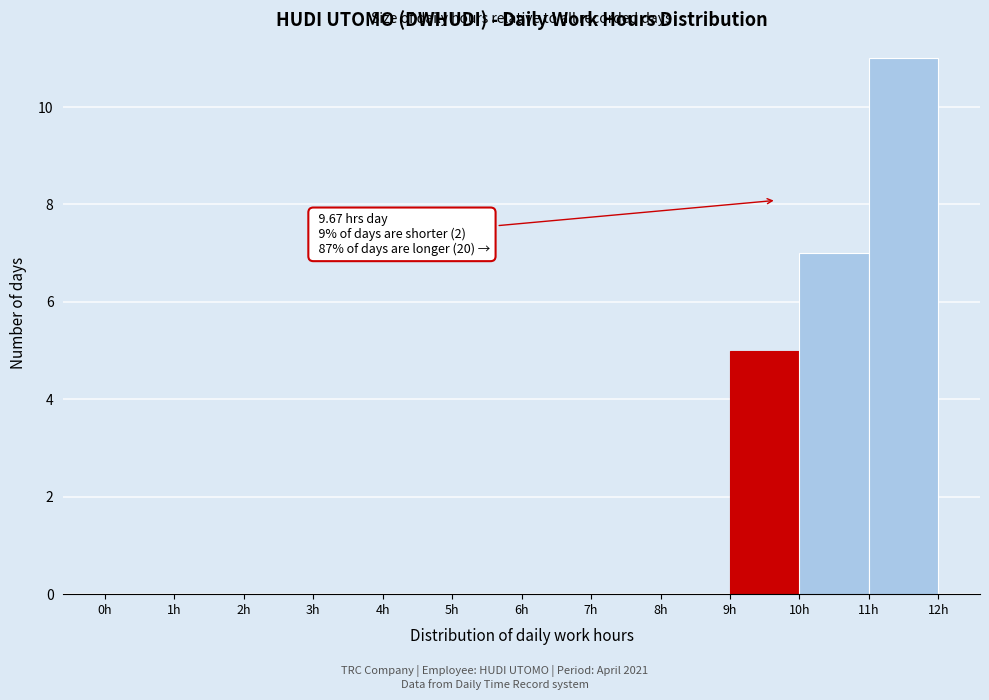

Over which range of the x-axis is the bar tallest?

11 to 12